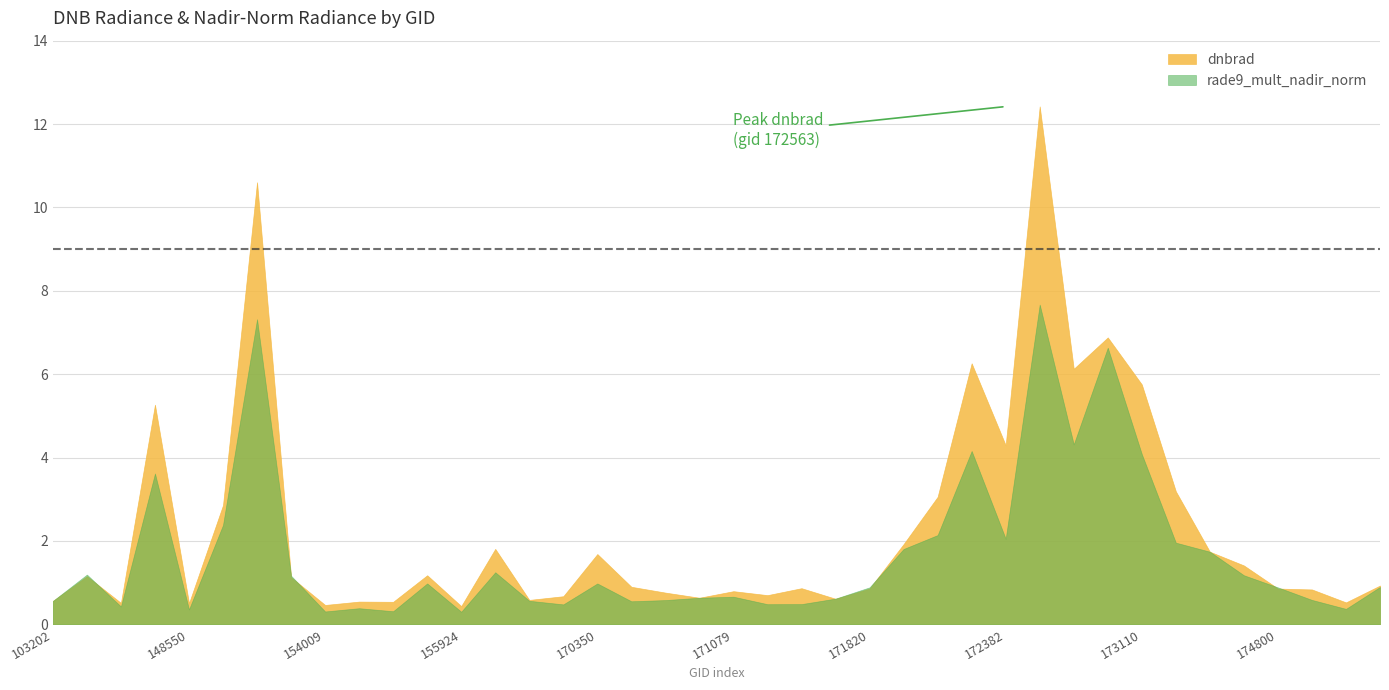

At 172748, list the series in order from smallest to largest.

rade9_mult_nadir_norm, dnbrad